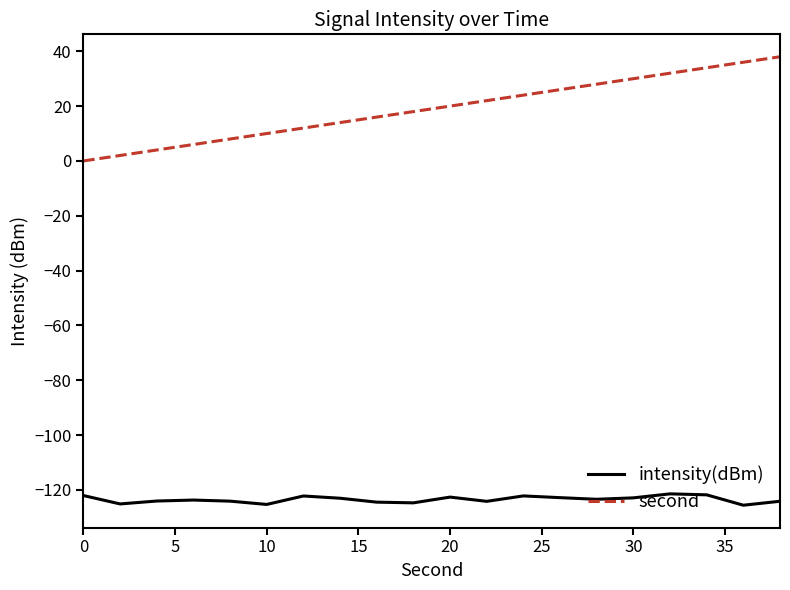

True or false: second and intensity(dBm) cross at least once.

False